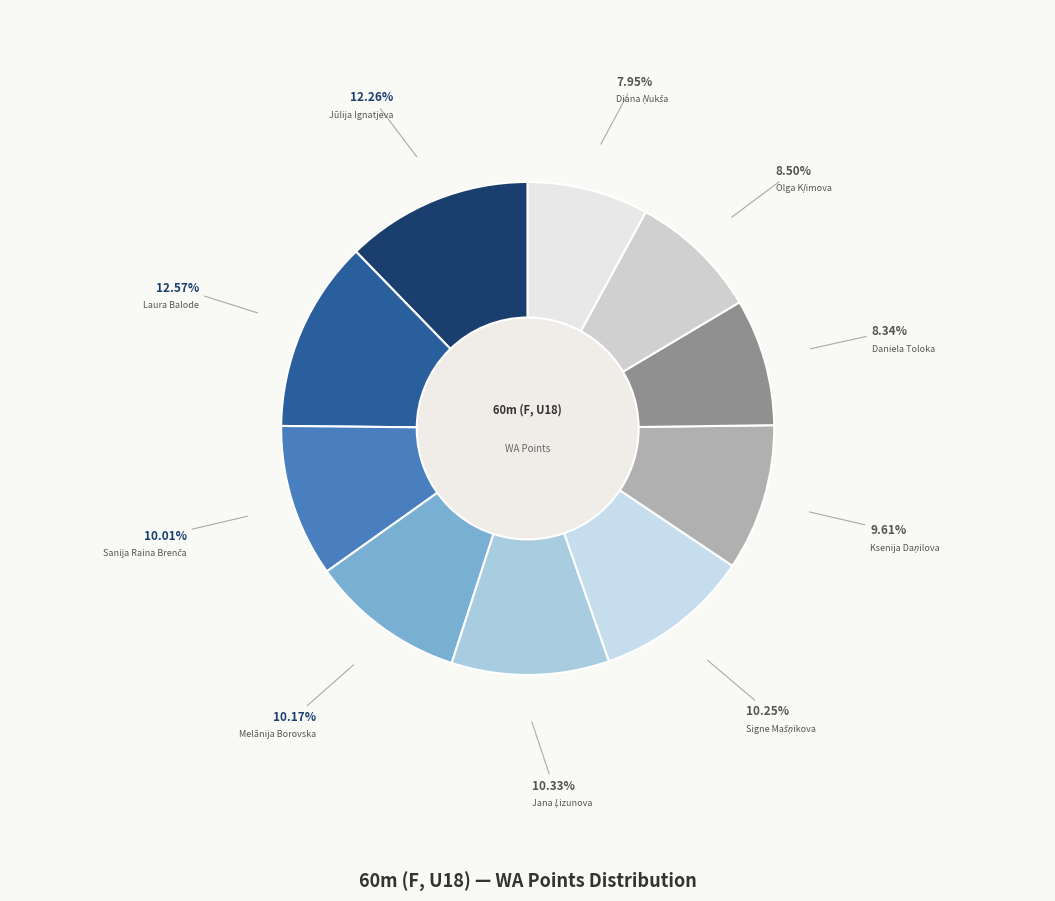

Count the number of slices in the pie.

10